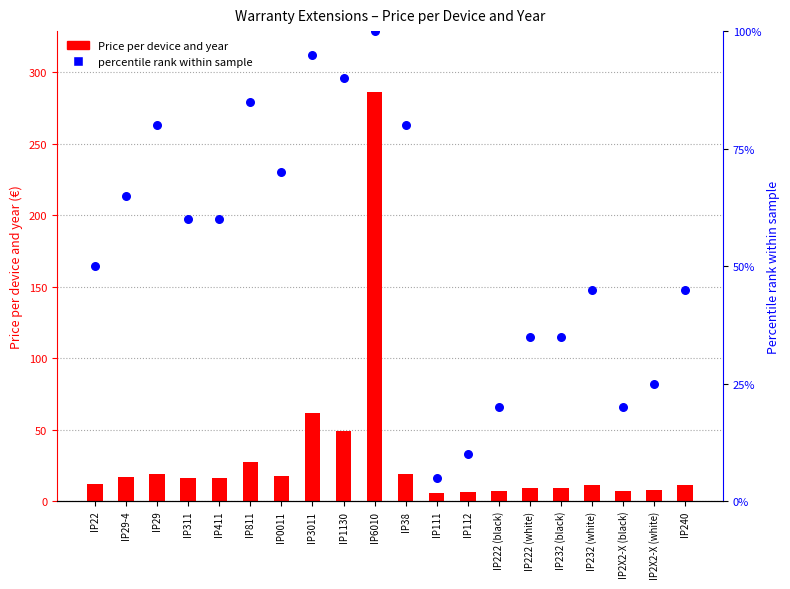

Which series contains the highest Y value?

Price per device and year